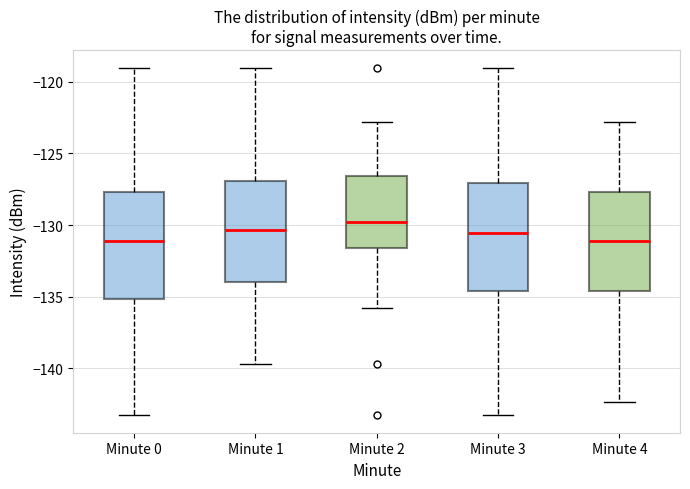

Which box's median line is the highest?

Minute 2